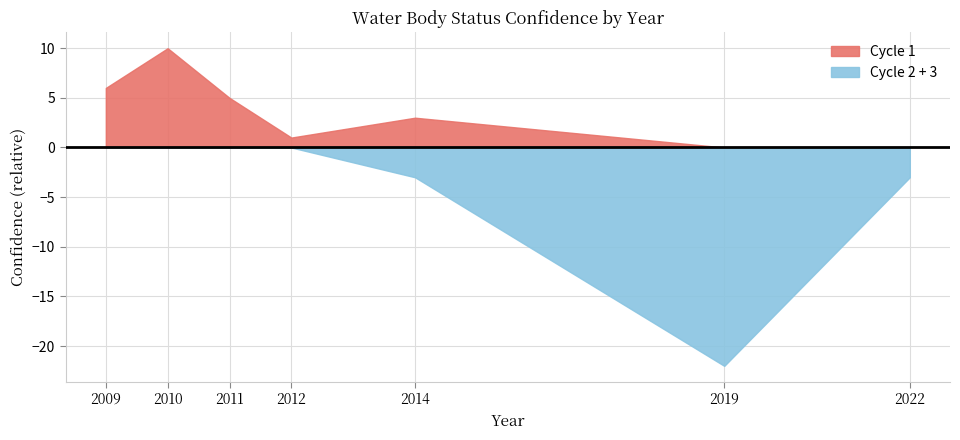

Does the chart display data point markers on the line(s)?

No